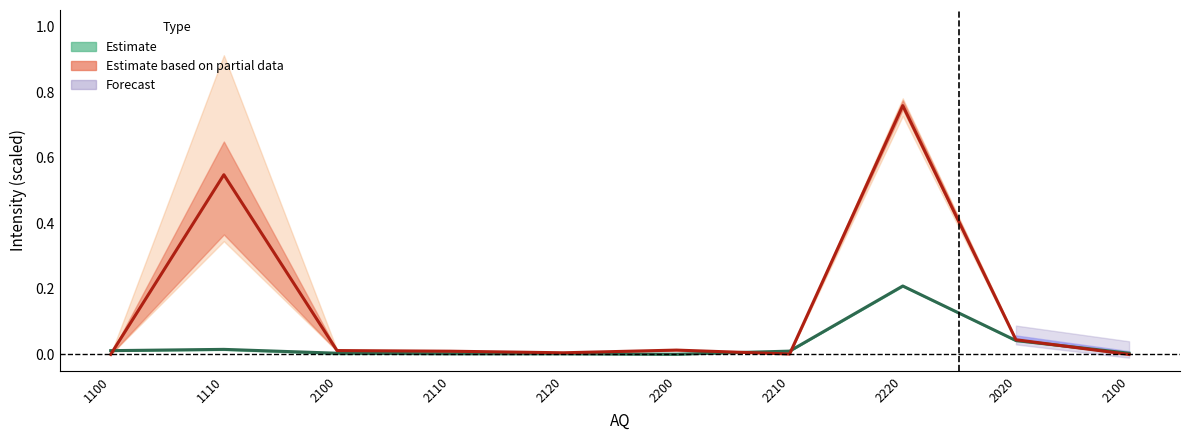

In Estimate, how many points are higher than both neighbors (excluding endpoints)?

2